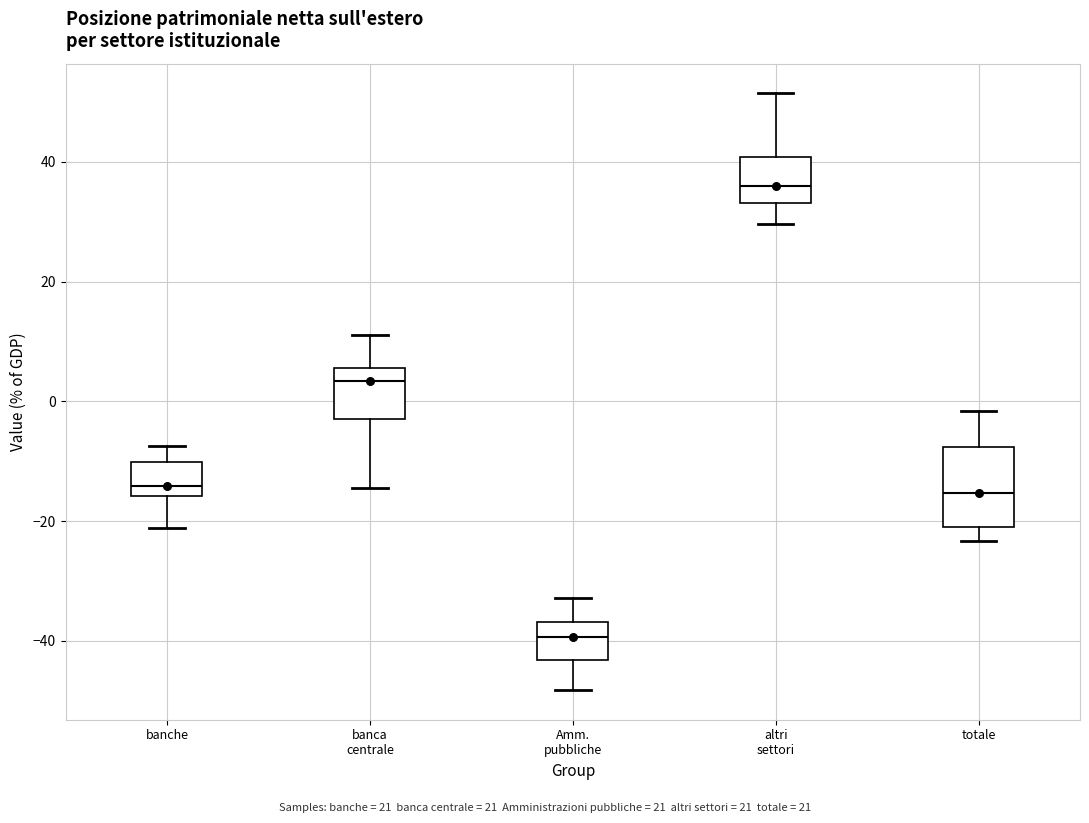

Which box's median line is the lowest?

Amm. pubbliche